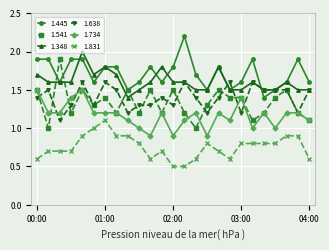

What are all the series names shown in the legend?

1.445, 1.541, 1.348, 1.638, 1.734, 1.831